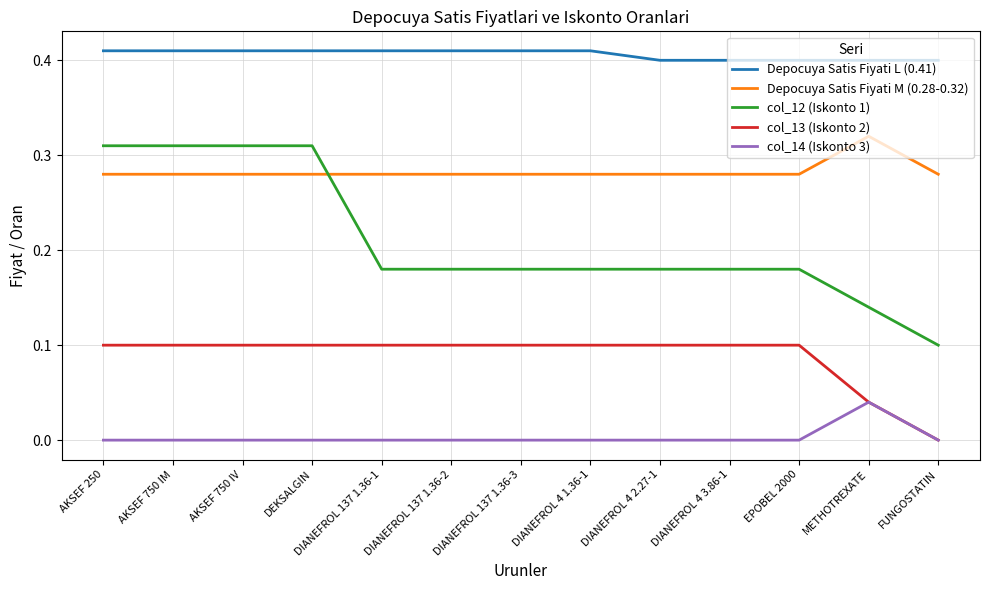

Which category has the highest value in the col_14 (Iskonto 3) series?

METHOTREXATE